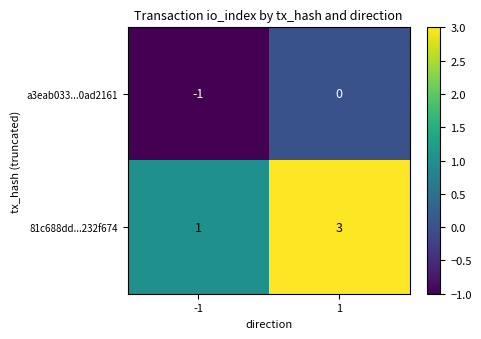

Is the value of a3eab033...0ad2161 at -1 greater than the value of 81c688dd...232f674 at 1?

No